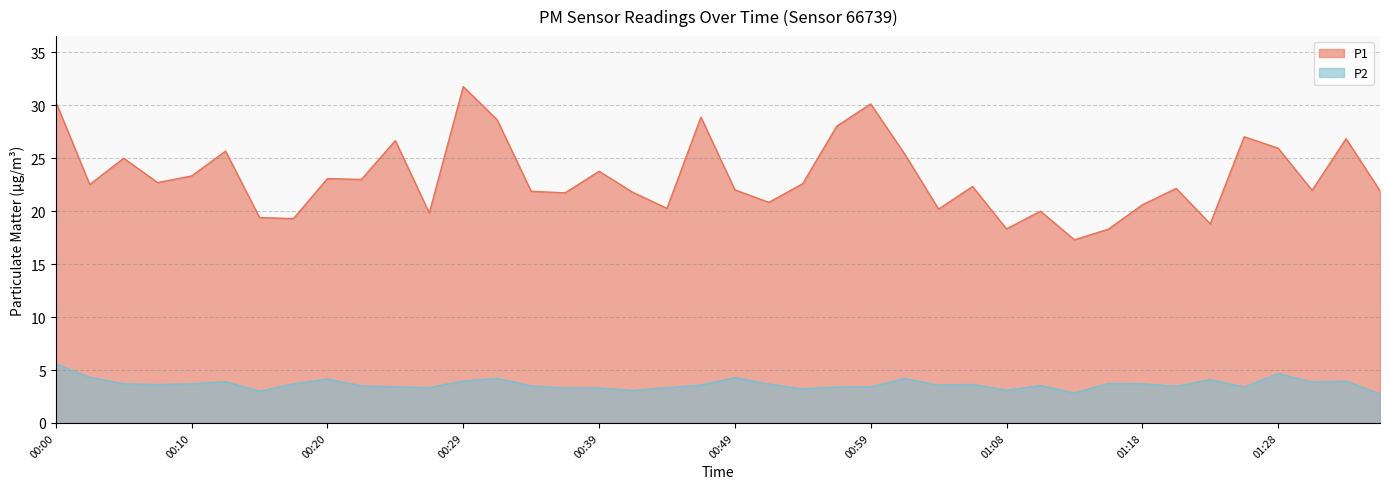

List the labels in order of P2 value, smallest first.

01:35, 01:13, 00:15, 00:42, 01:08, 00:54, 00:37, 00:39, 00:27, 00:44, 00:56, 01:25, 00:25, 00:59, 01:20, 00:22, 00:34, 01:11, 01:03, 00:46, 00:08, 01:06, 00:51, 00:05, 00:10, 00:17, 01:18, 01:16, 01:30, 00:12, 01:33, 00:29, 01:23, 00:20, 00:32, 01:01, 00:49, 00:03, 01:28, 00:00